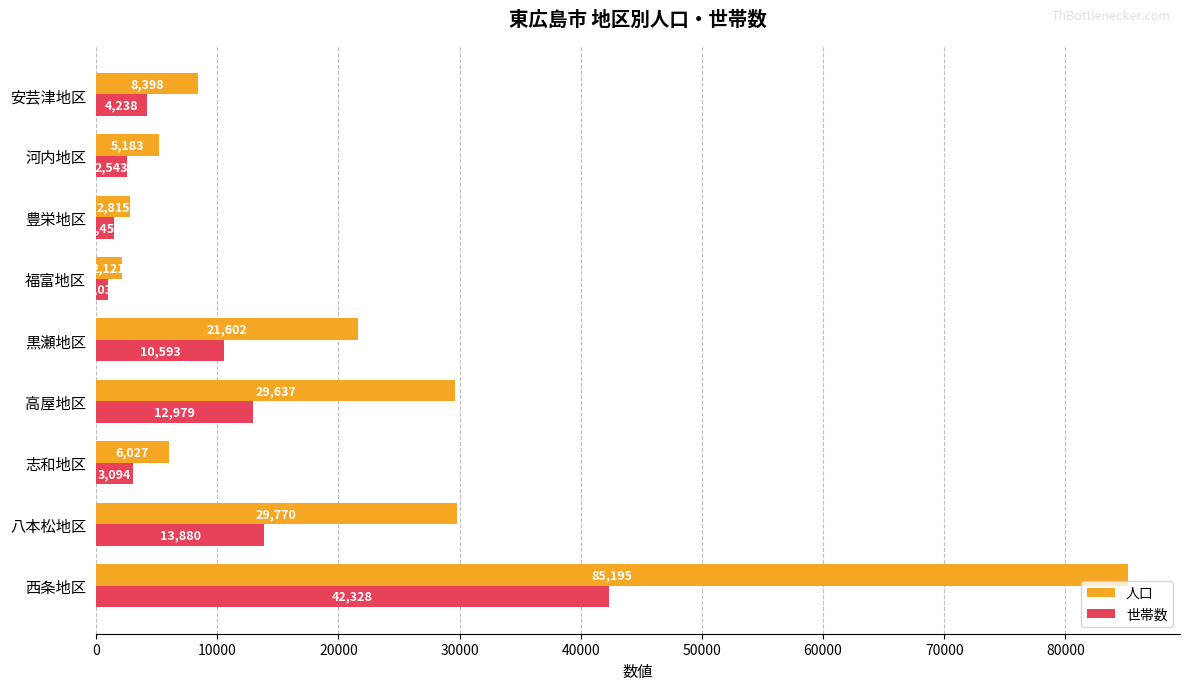

How many data points in 人口 are less than 8398?

4